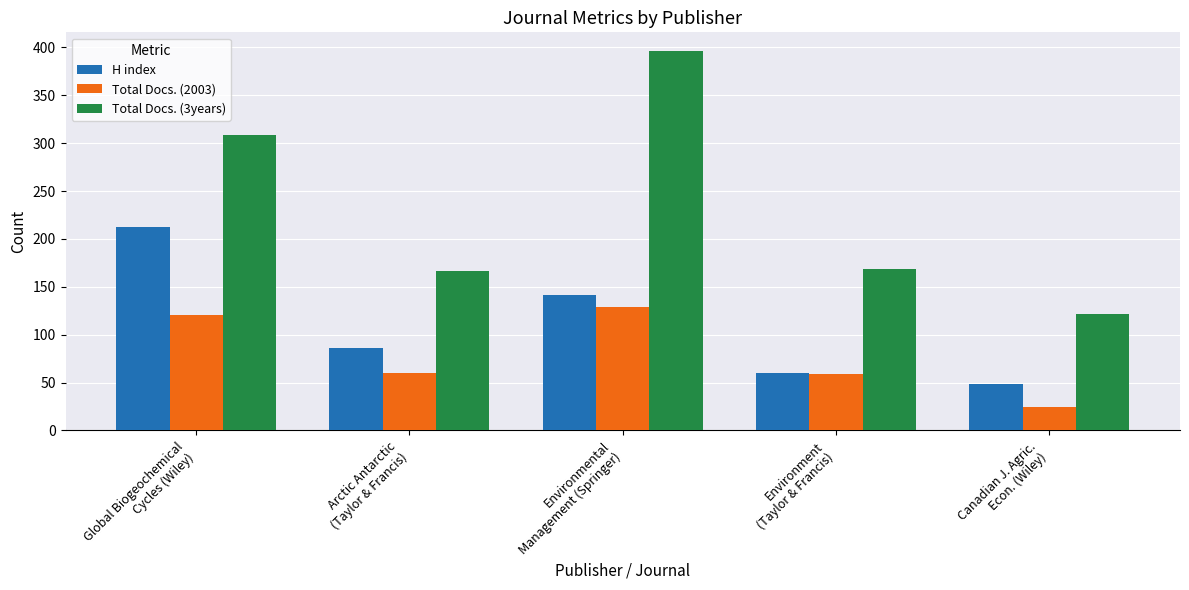

At which label does Total Docs. (3years) first exceed 169?

Global Biogeochemical
Cycles (Wiley)